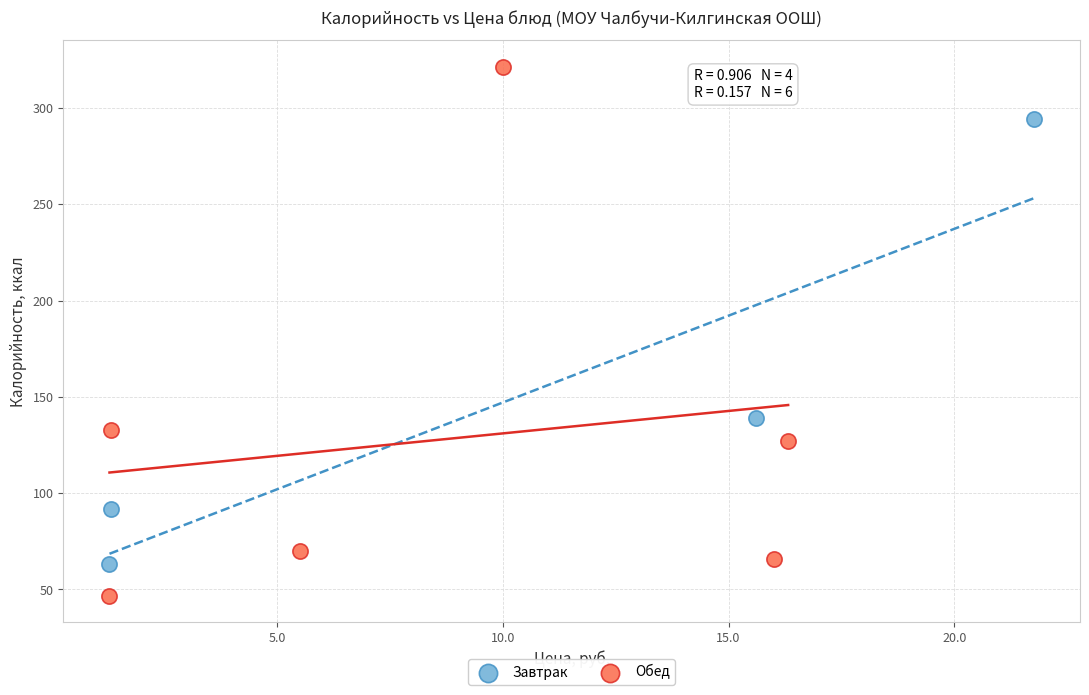

What are all the series names shown in the legend?

Завтрак, Обед